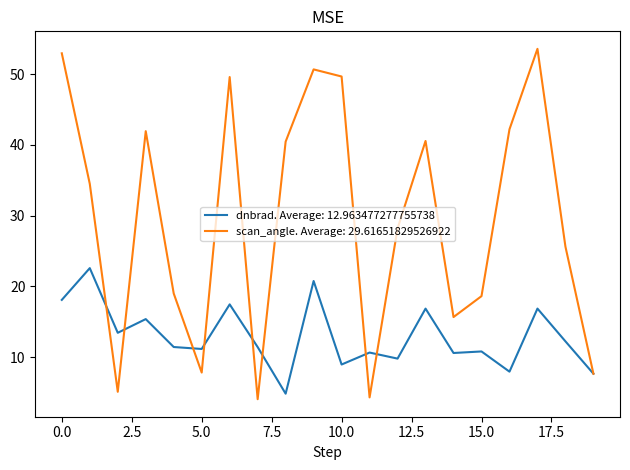

Which series has the largest range (max minus min)?

scan_angle. Average: 29.61651829526922